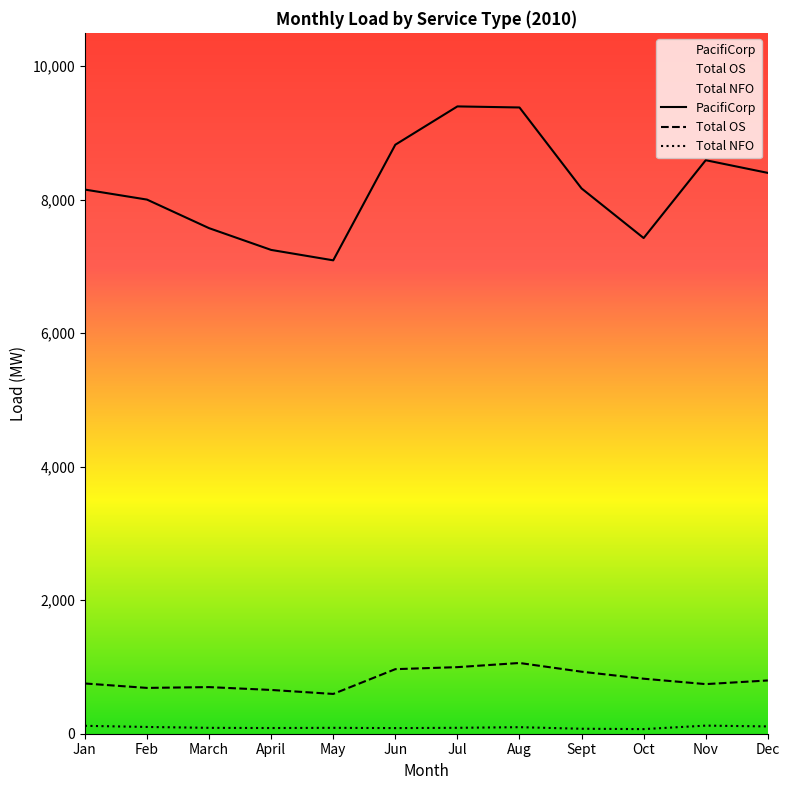

Between Jul and Oct, which is larger?

Jul